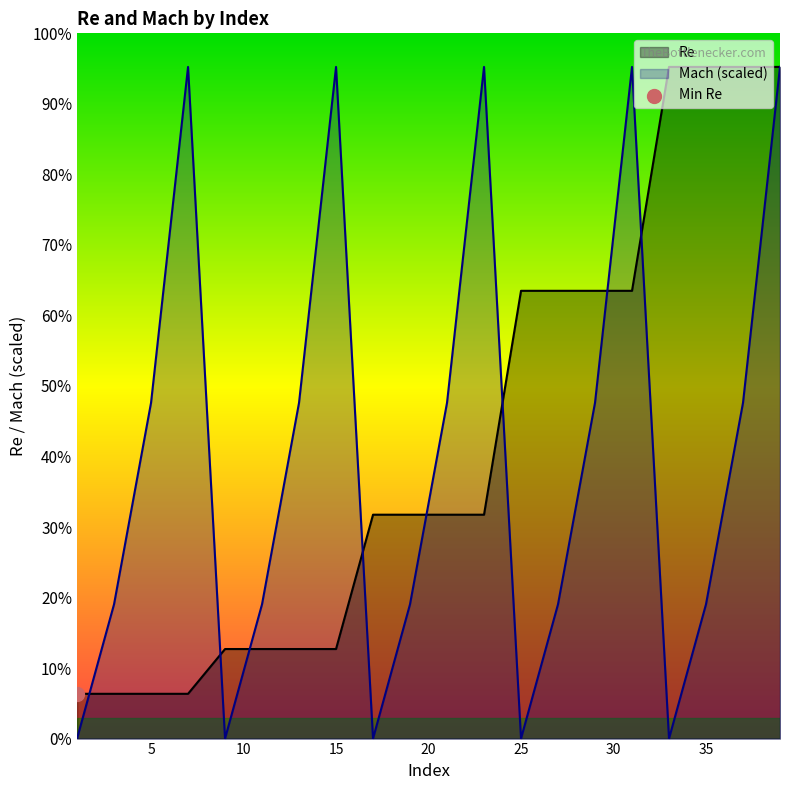

At how many categories does at least one series exceed 534675?

8